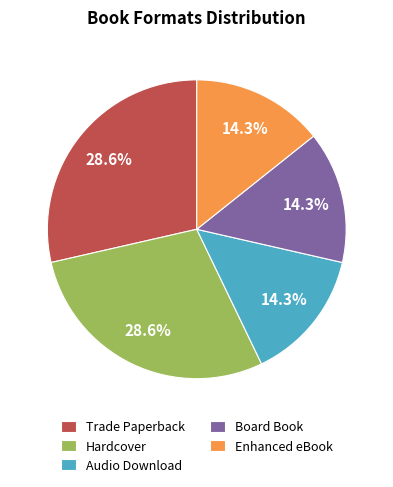

Approximately how many times larger is the value at Trade Paperback compared to Audio Download?

2.0